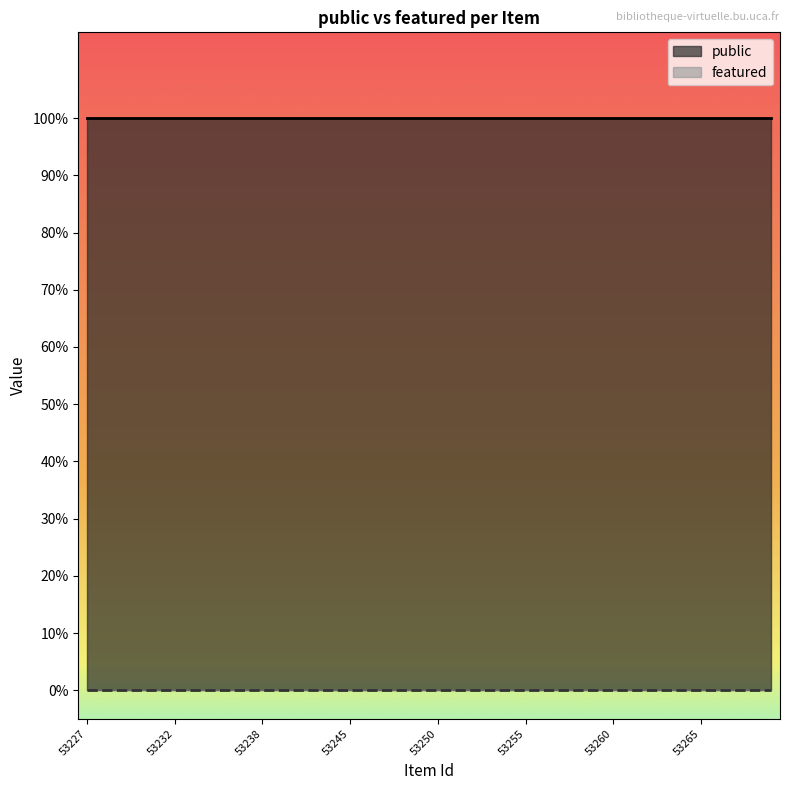

Where is public nearest to the value 1?

53227